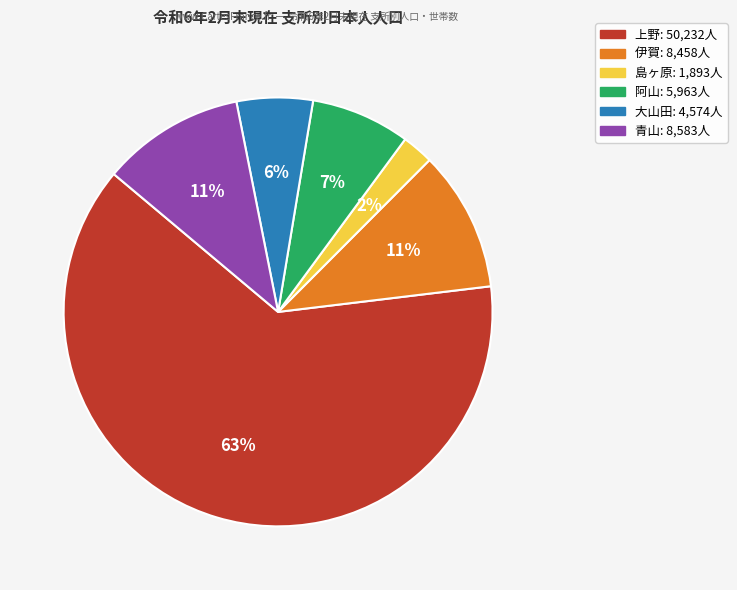

To the nearest percent, what percentage of the pie is 青山?

11%